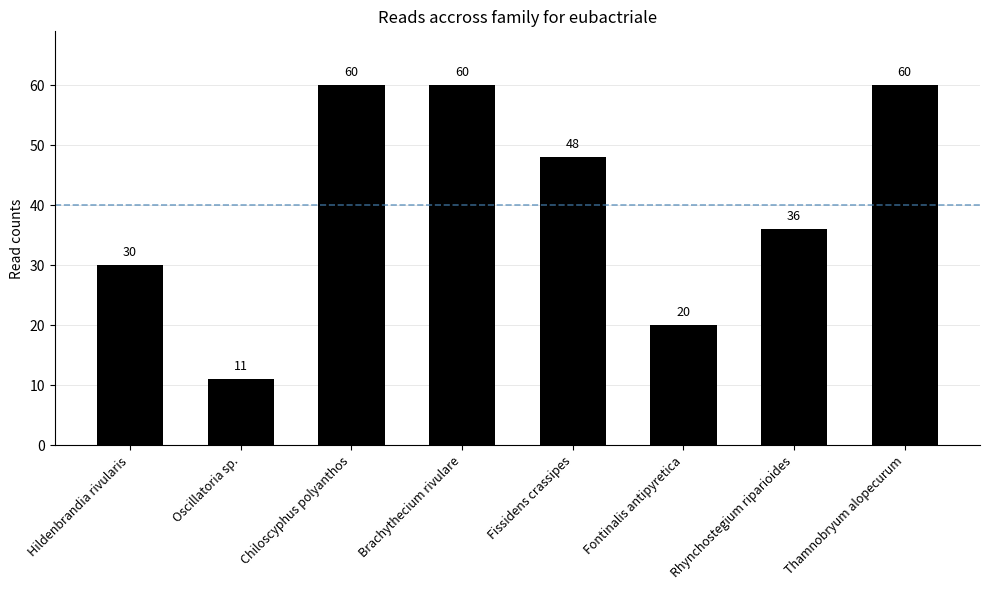

What is the maximum value shown in the chart?

60